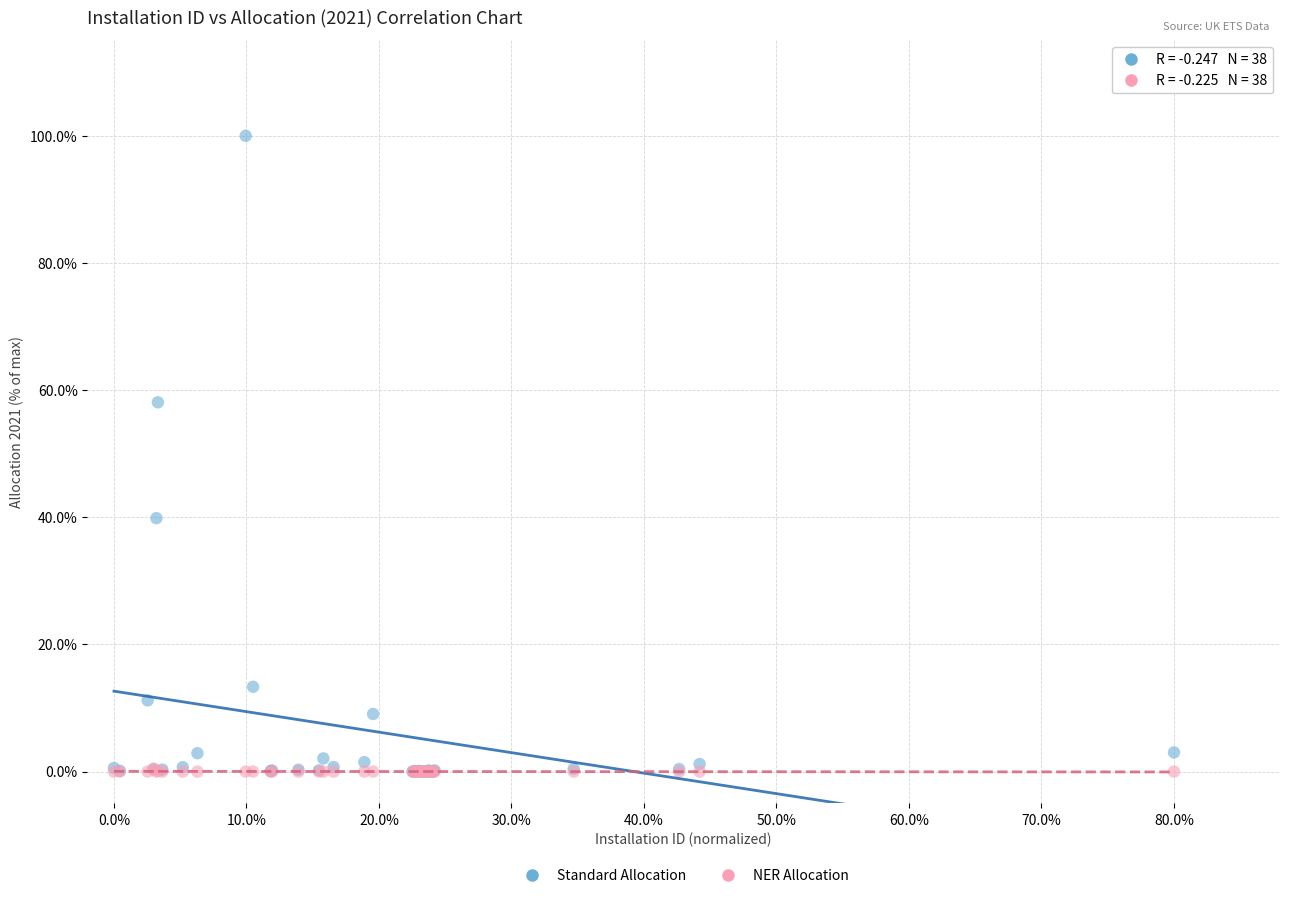

Which series reaches the maximum Y coordinate?

Standard Allocation